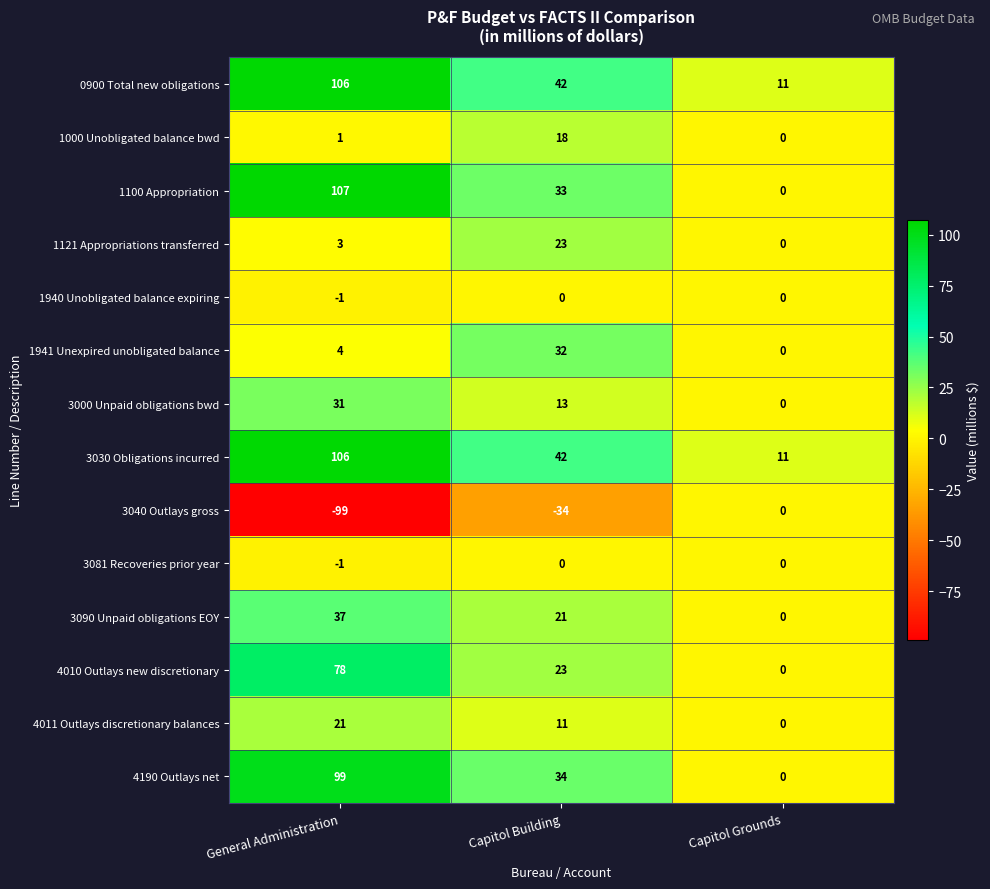

True or false: 3030 Obligations incurred has a value of 42 at Capitol Building.

True